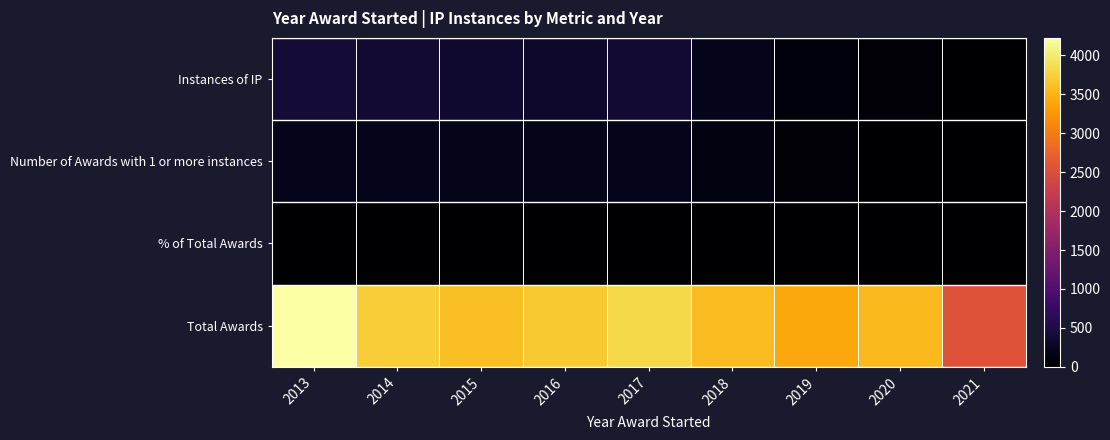

Which category has the lowest value across all series?

2021